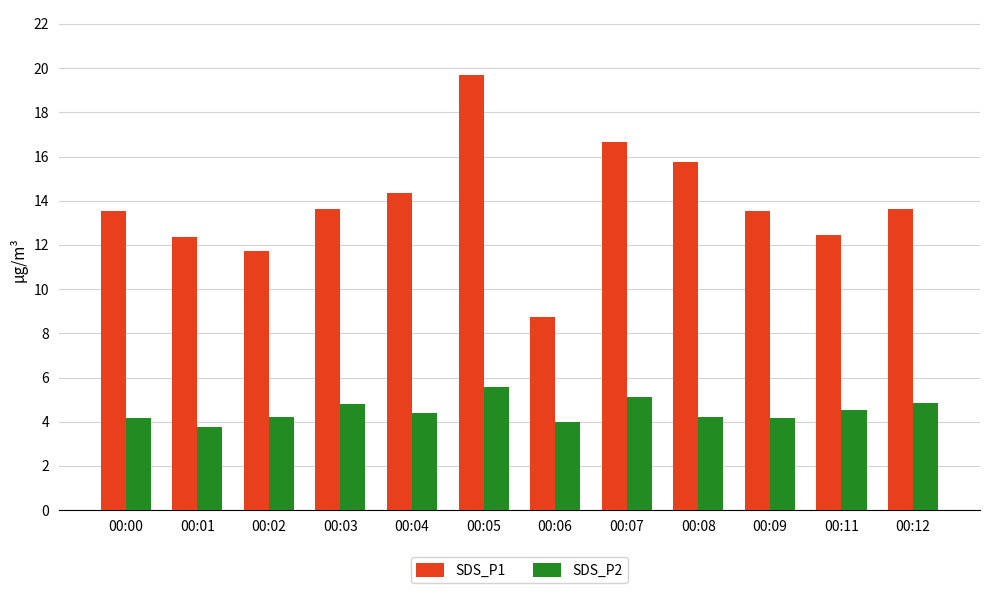

Count the number of data series in this chart.

2